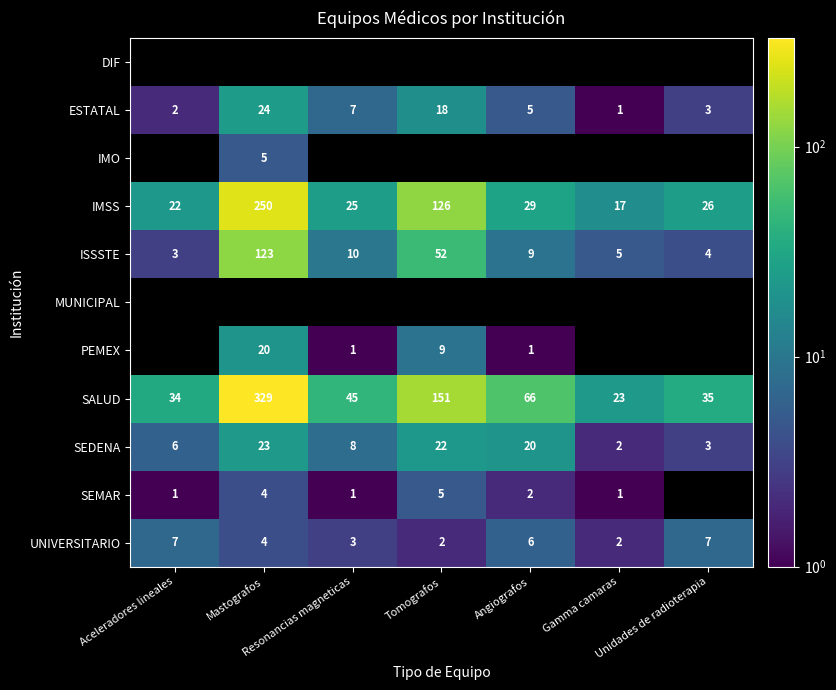

Rank the categories by ISSSTE value from highest to lowest.

Mastografos, Tomografos, Resonancias magneticas, Angiografos, Gamma camaras, Unidades de radioterapia, Aceleradores lineales